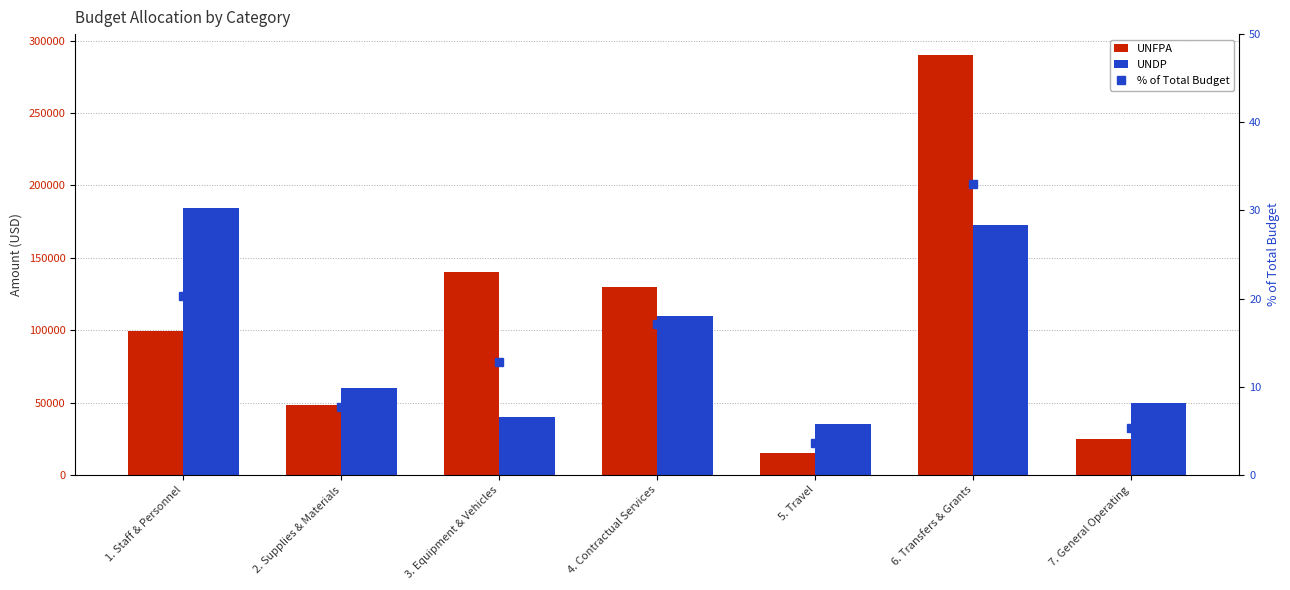

List the labels in order of UNFPA value, smallest first.

5. Travel, 7. General Operating, 2. Supplies & Materials, 1. Staff & Personnel, 4. Contractual Services, 3. Equipment & Vehicles, 6. Transfers & Grants